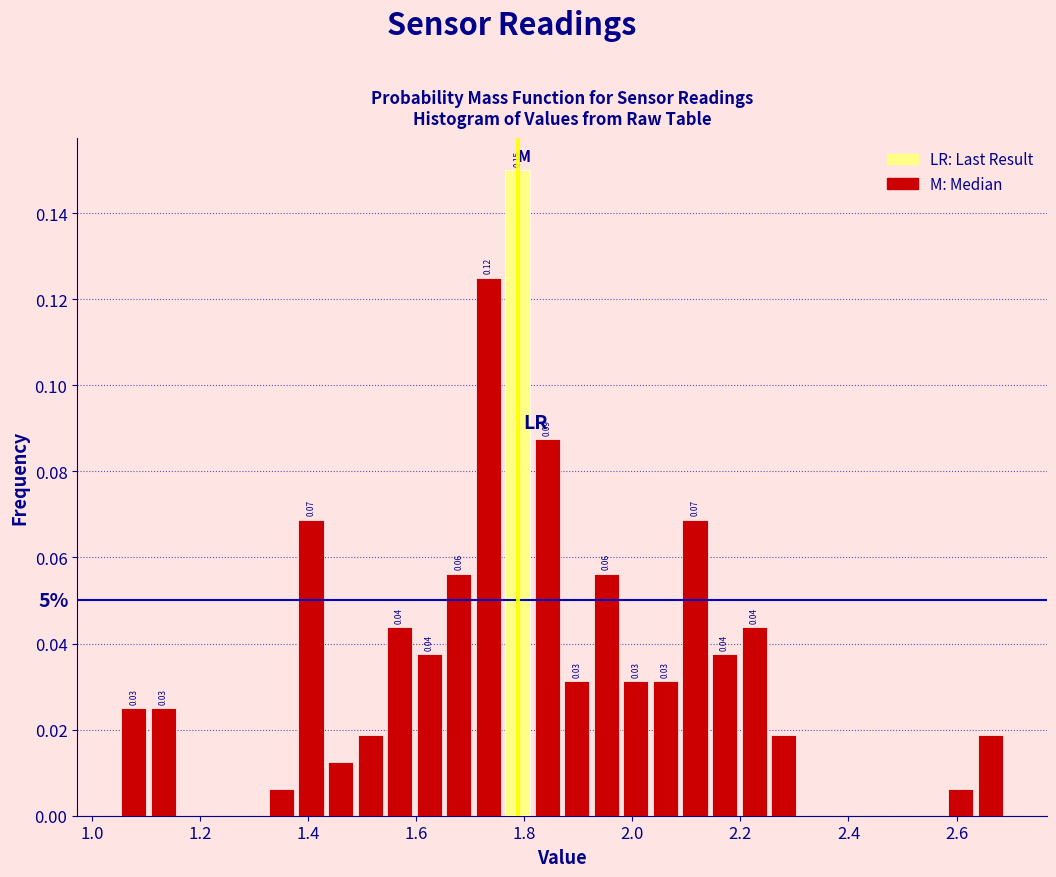

Read against the x-axis, roughly where is the centre of the tallest bar?

1.78